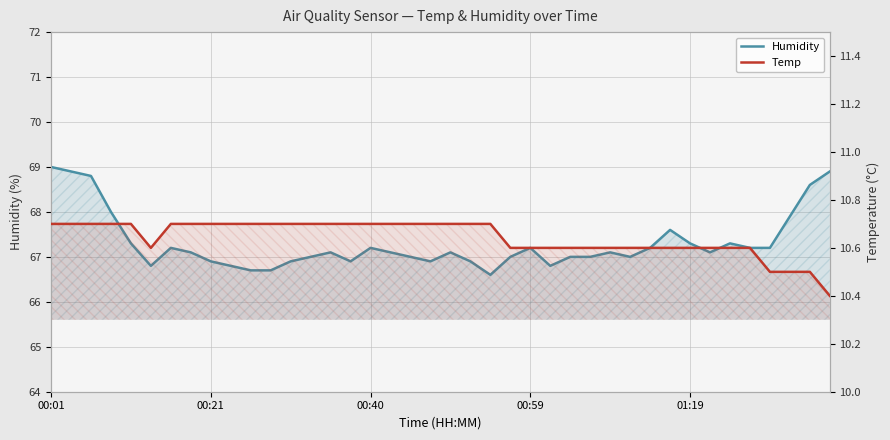

How many lines are shown in the chart?

2